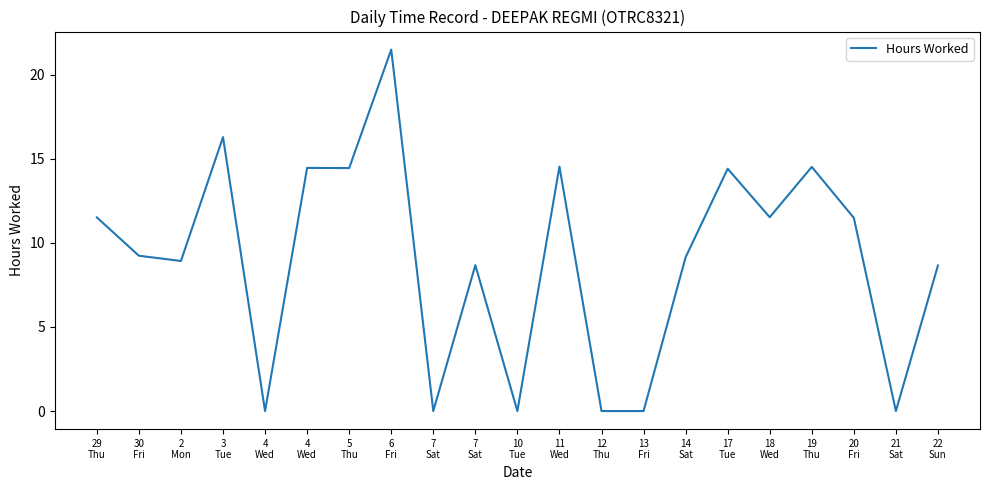

How many lines are shown in the chart?

1